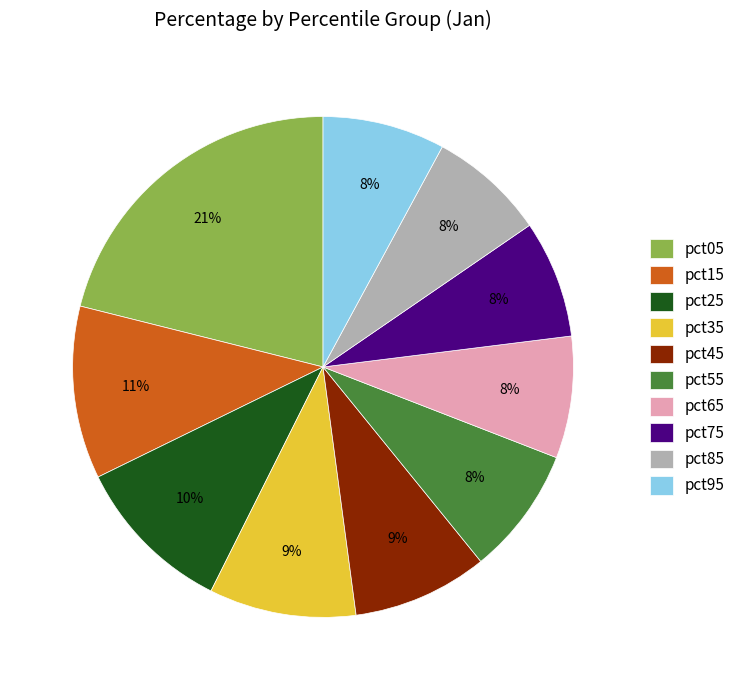

How many segments does this pie chart have?

10